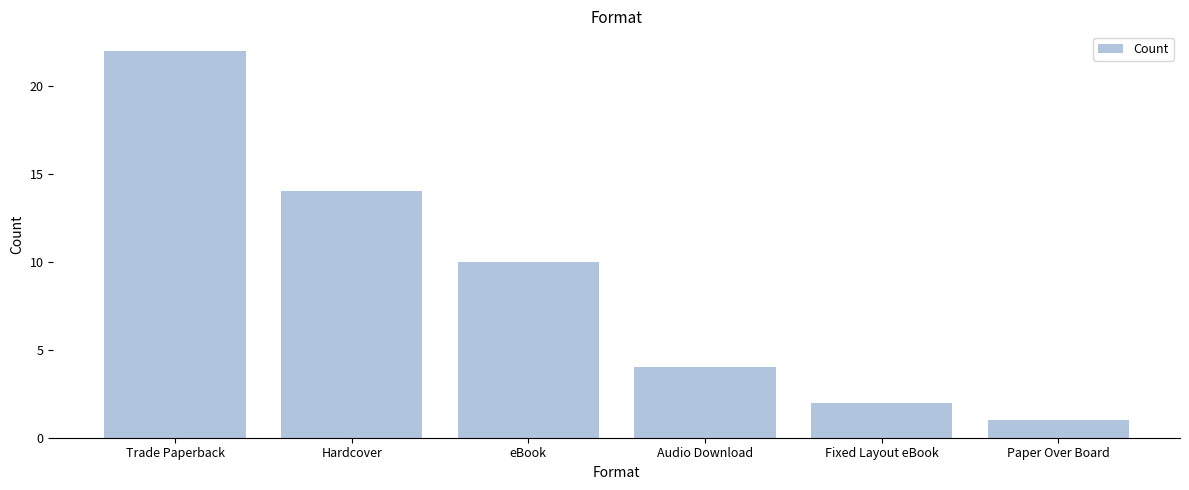

List the labels in order of value, smallest first.

Paper Over Board, Fixed Layout eBook, Audio Download, eBook, Hardcover, Trade Paperback